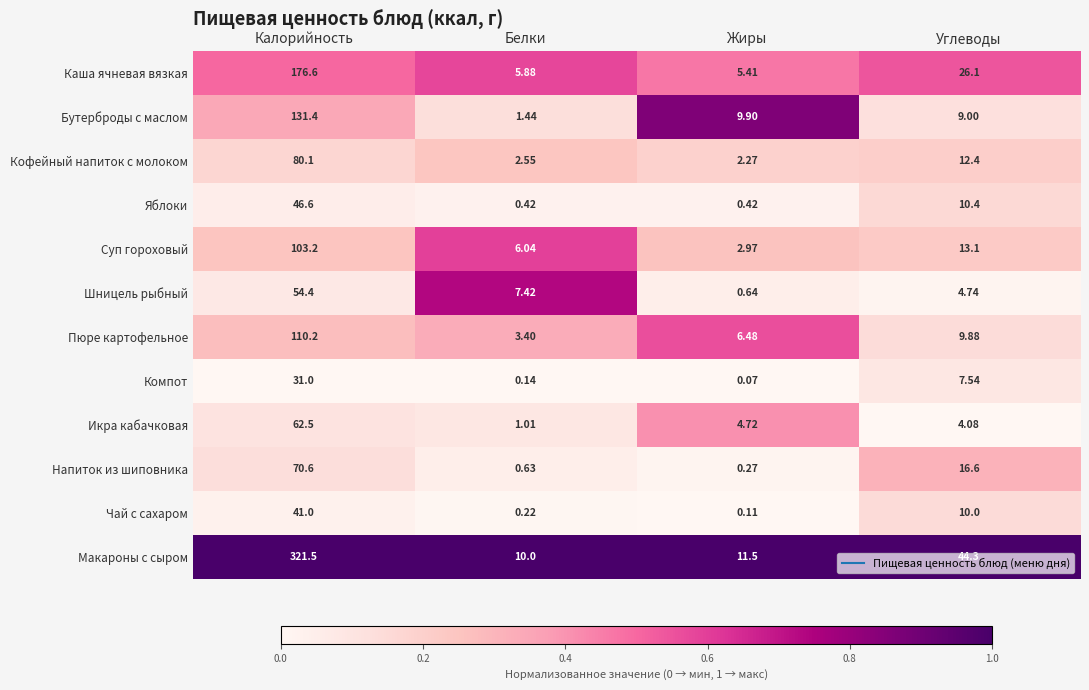

At Жиры, list the series in order from largest to smallest.

Макароны с сыром, Бутерброды с маслом, Пюре картофельное, Каша ячневая вязкая, Икра кабачковая, Суп гороховый, Кофейный напиток с молоком, Шницель рыбный, Яблоки, Напиток из шиповника, Чай с сахаром, Компот